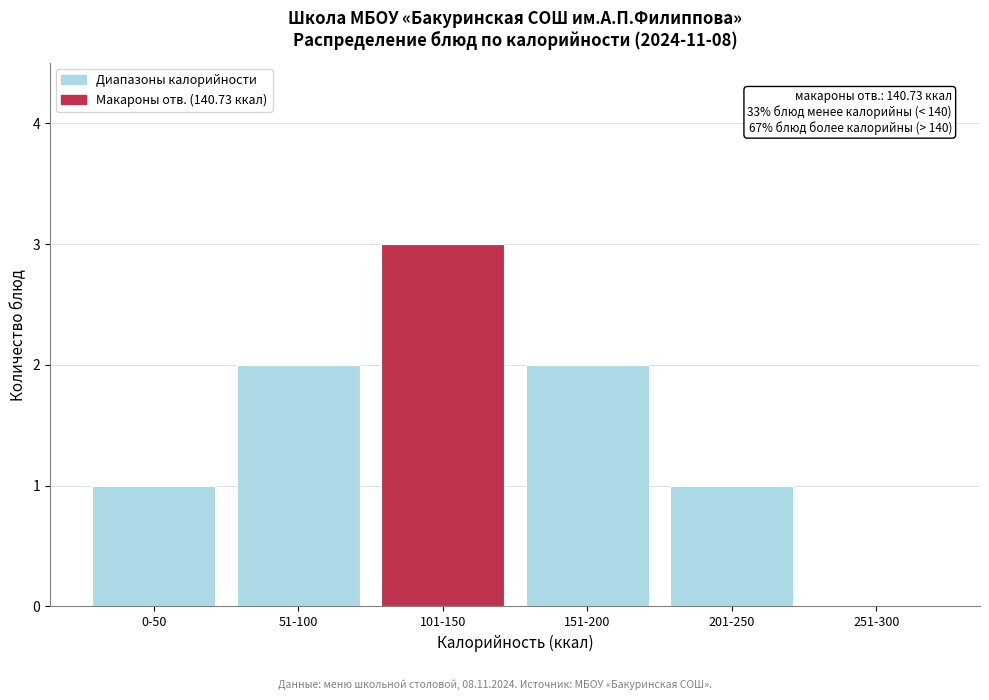

Reading right to left, what are all the values shown in this chart?

251-300=0	201-250=1	151-200=2	101-150=3	51-100=2	0-50=1